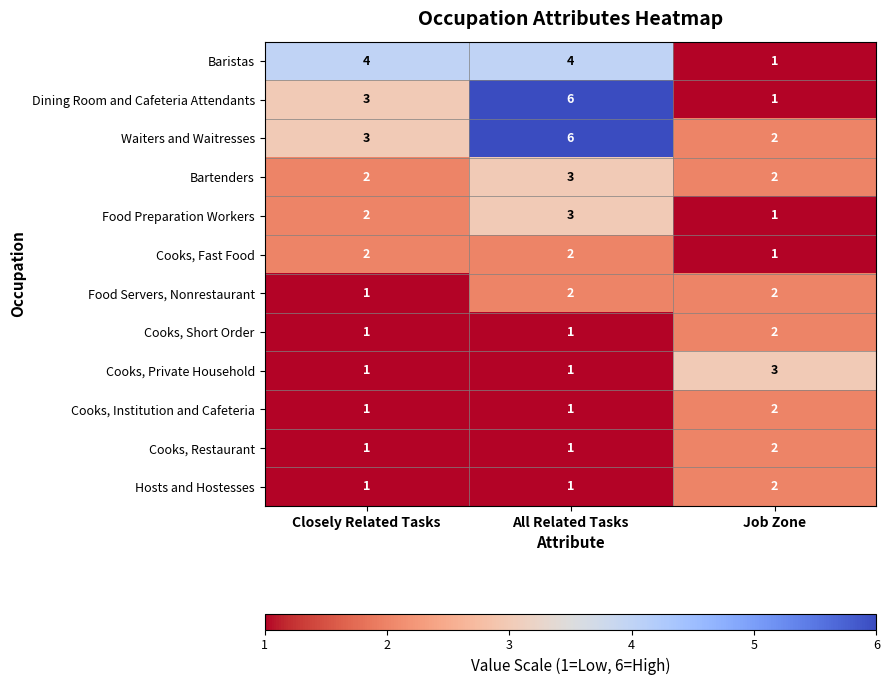

What is the approximate value of Baristas at All Related Tasks?

4